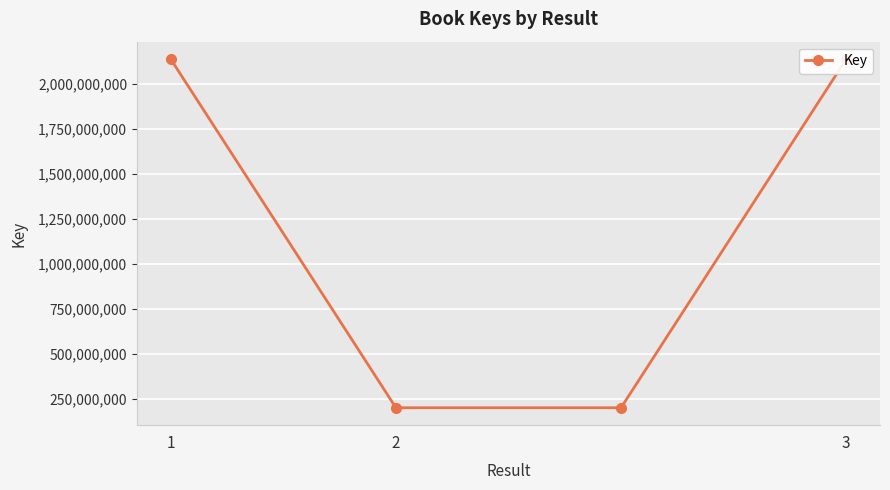

What is the value of the 1st point from the left?

2137707843